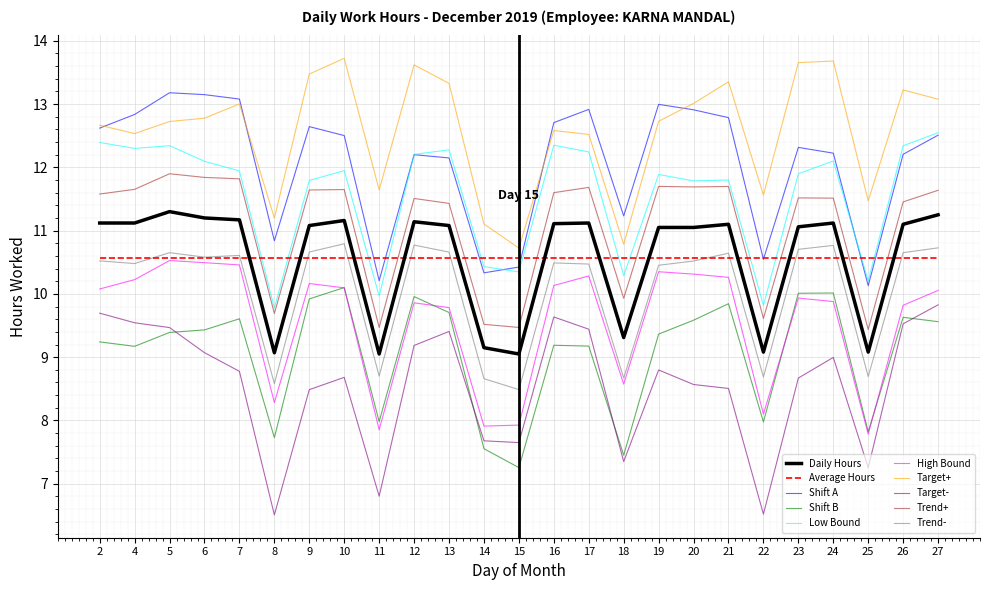

The Low Bound series shows 9.8 at 8. True or false?

True